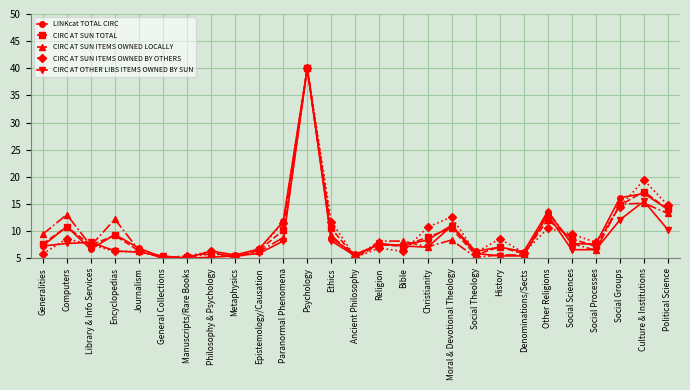

What is the lowest value of the CIRC AT SUN ITEMS OWNED BY OTHERS series?

5.0